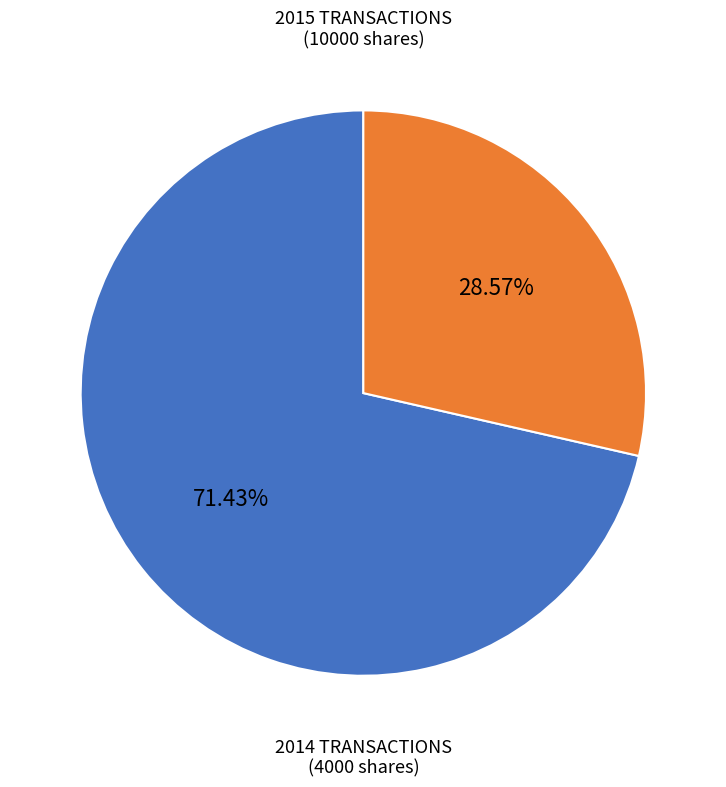

Is there a majority slice in this chart?

Yes